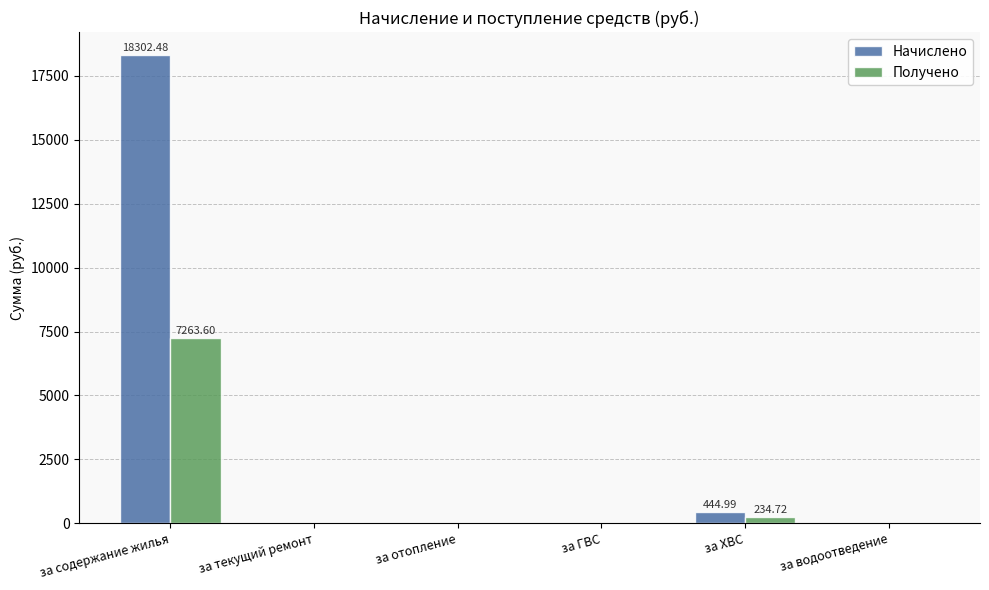

Between за ХВС and за водоотведение, which series saw the biggest shift?

Начислено